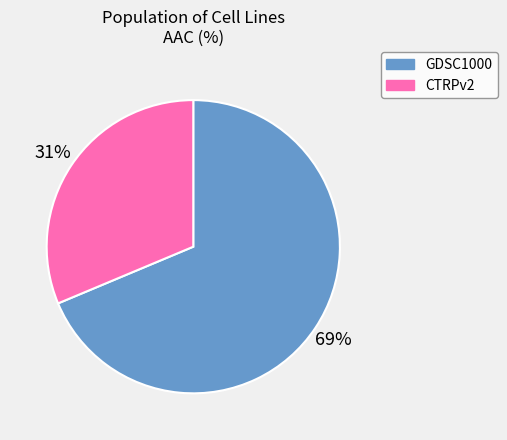

What is the largest slice in the pie chart?

GDSC1000